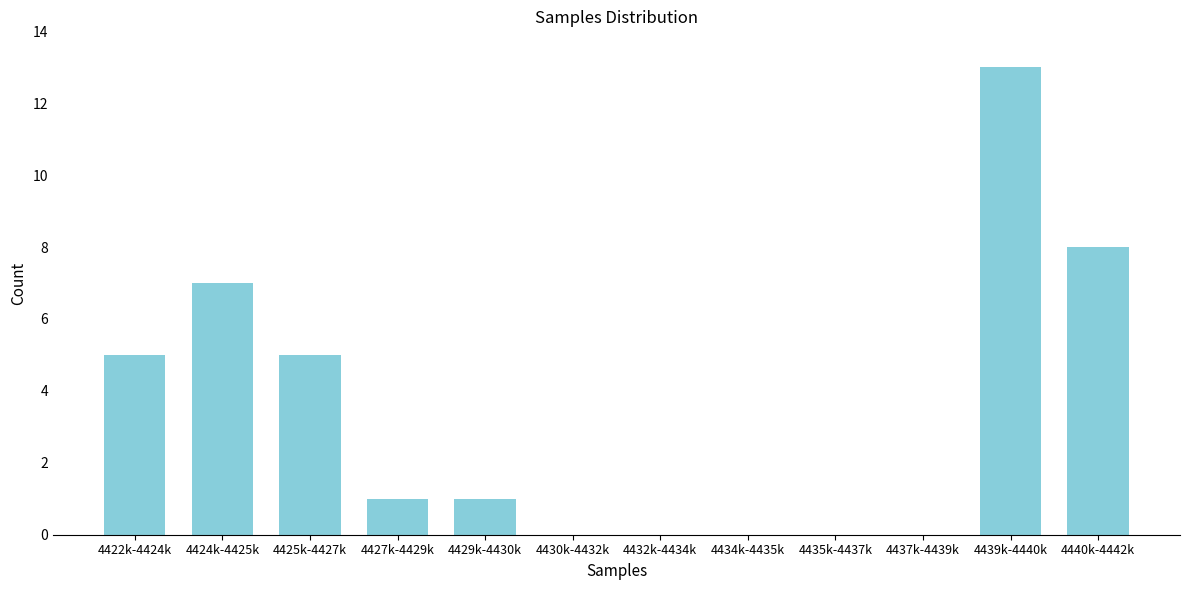

What is the sum of all values?

40